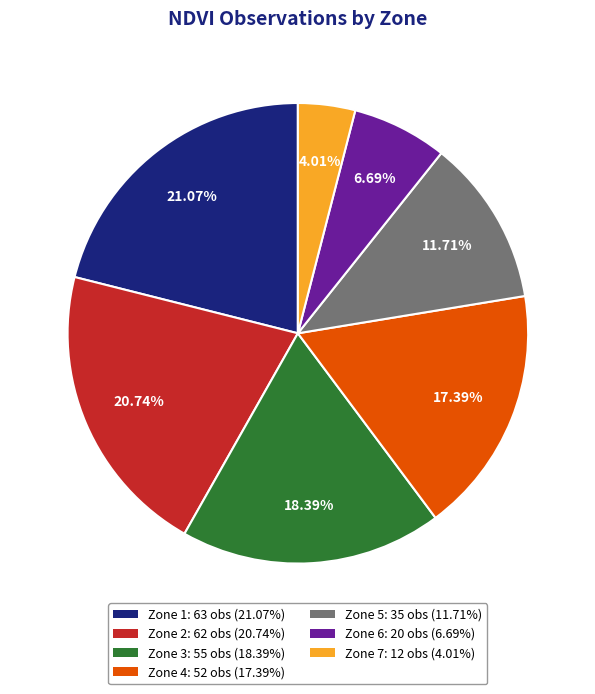

Which category has the smallest portion of the pie?

Zone 7